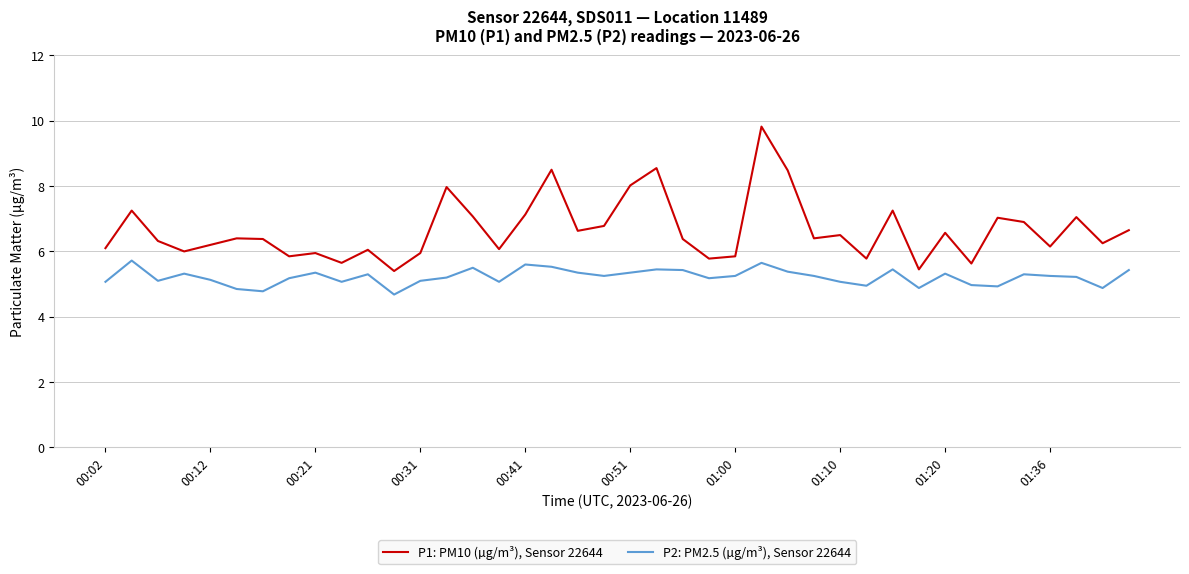

Which series has the widest spread of values?

P1: PM10 (µg/m³), Sensor 22644